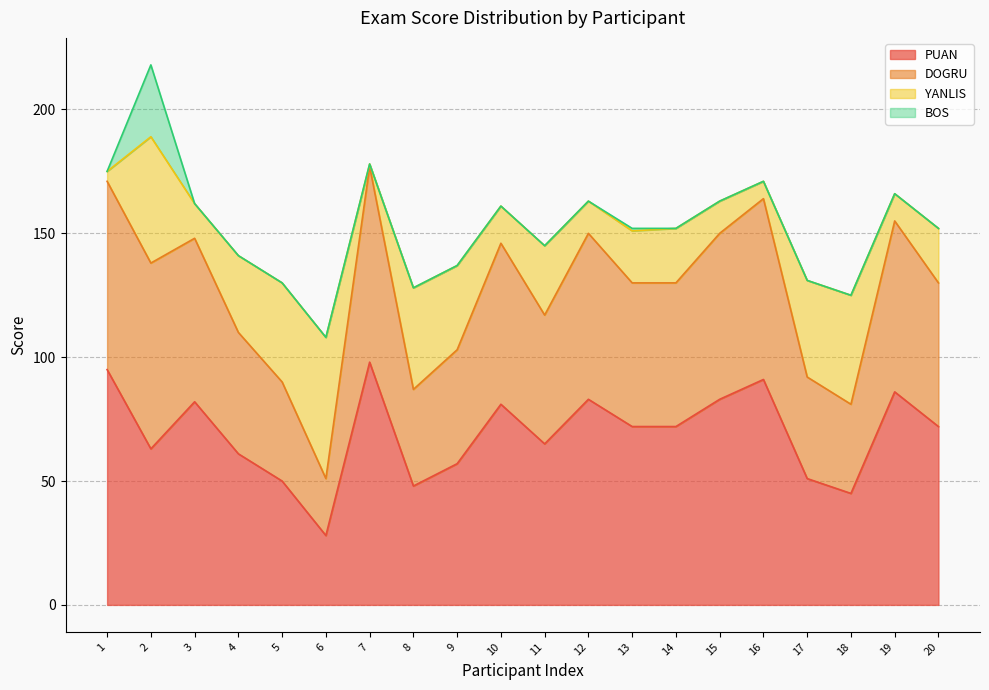

What is the minimum value for PUAN?

28